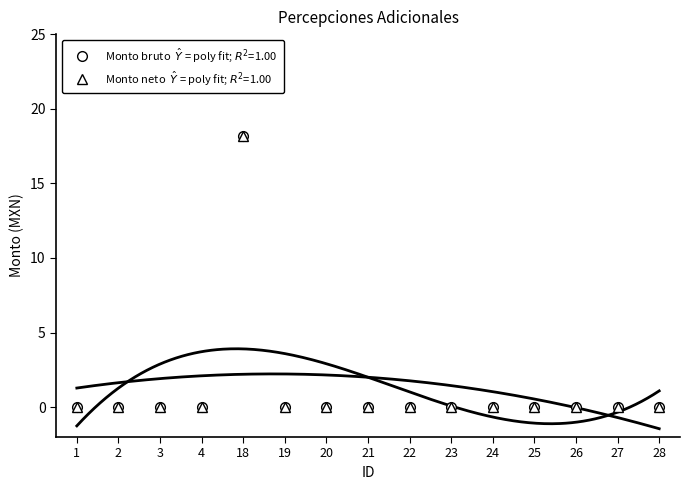

Reading left to right, list all the values displayed in this chart.

Monto bruto: 0.0	0.0	0.0	0.0	18.2	0.0	0.0	0.0	0.0	0.0	0.0	0.0	0.0	0.0	0.0
Monto neto: 0.0	0.0	0.0	0.0	18.2	0.0	0.0	0.0	0.0	0.0	0.0	0.0	0.0	0.0	0.0